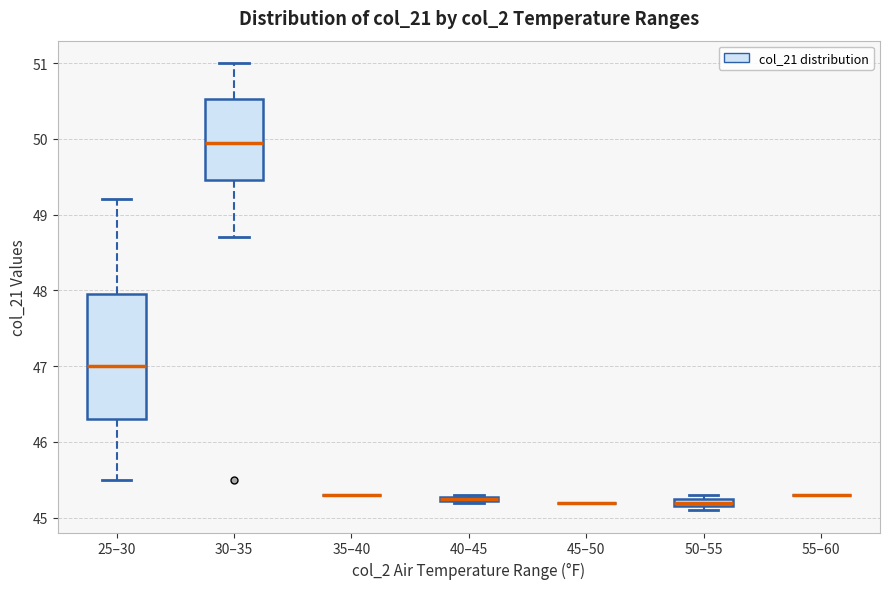

Which box is the tallest, from its lower edge to its upper edge?

25–30